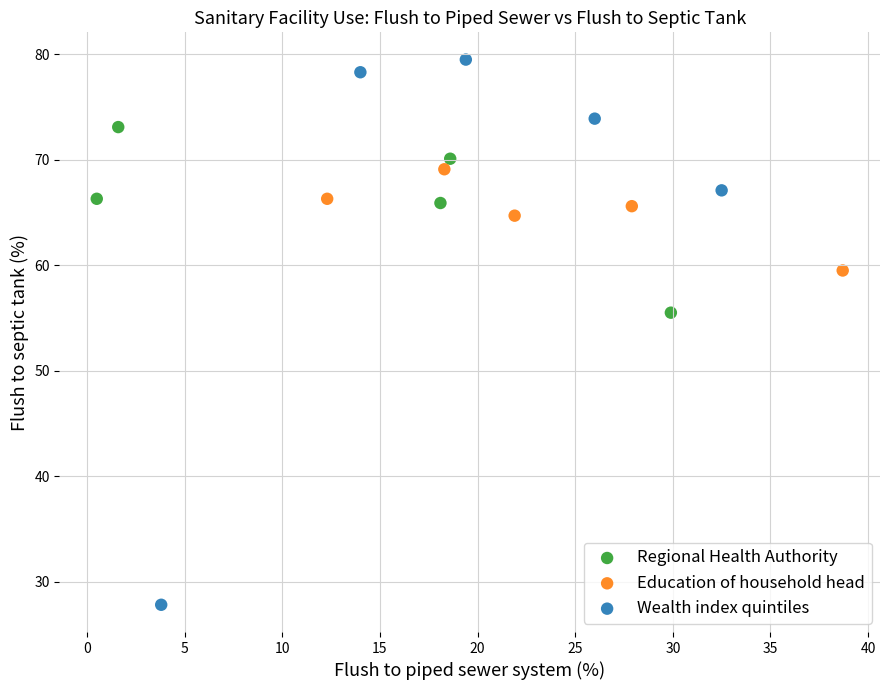

Which series contains the highest Y value?

Wealth index quintiles